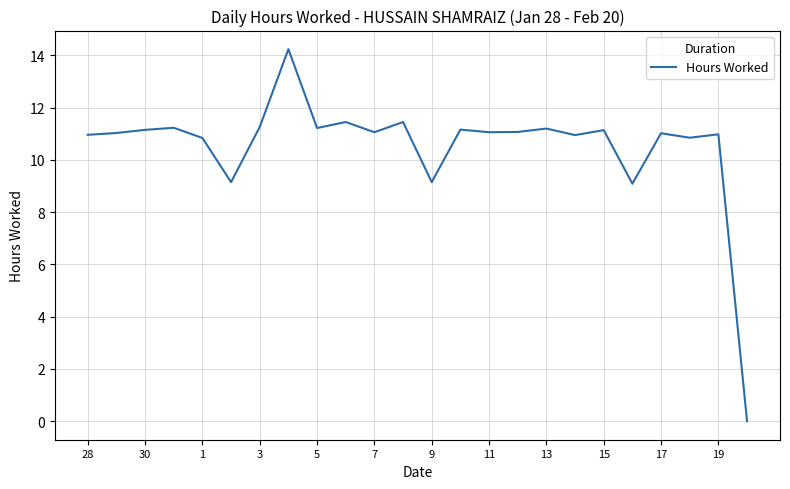

What is the maximum value shown in the chart?

14.2